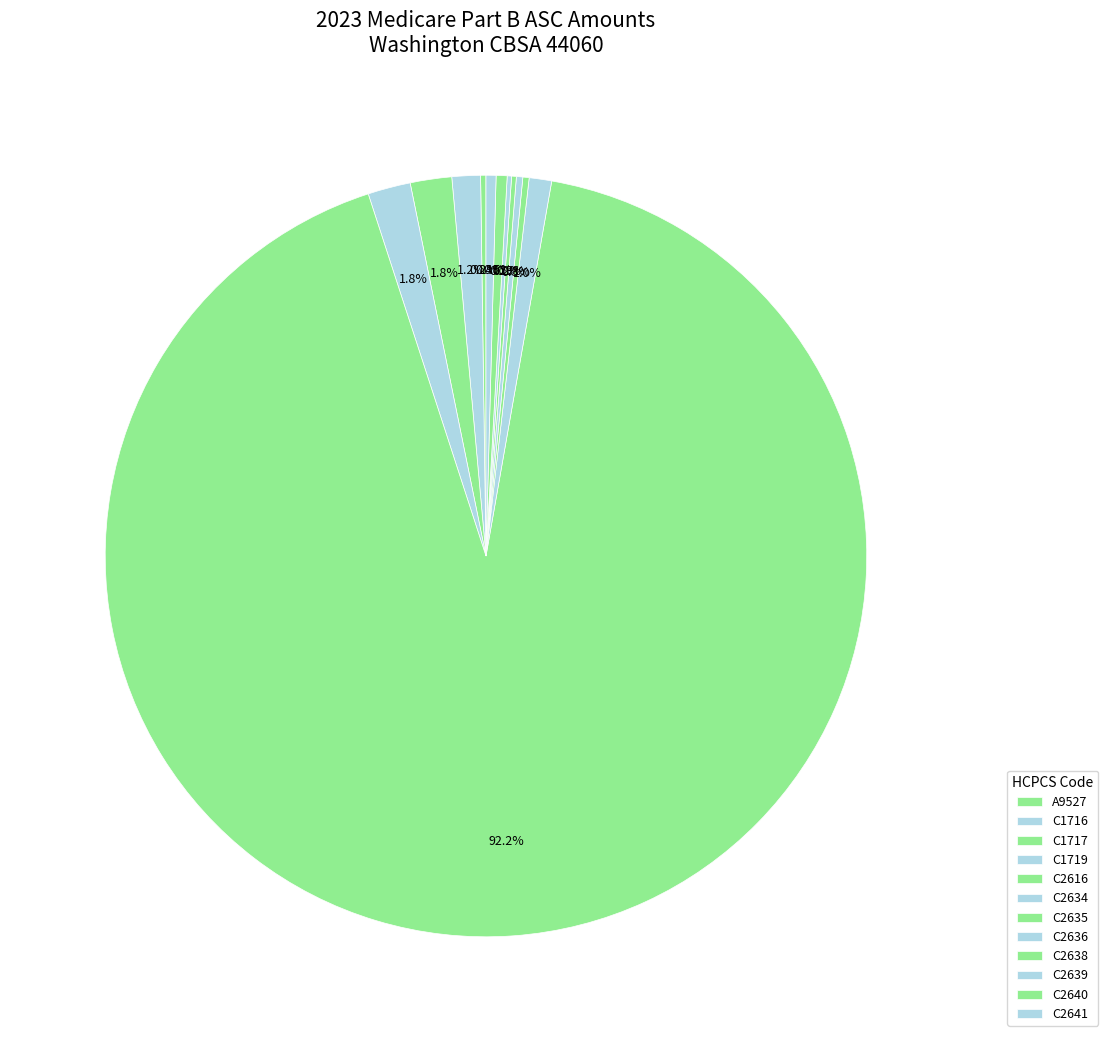

Is it true that A9527 is 15% of the pie?

False